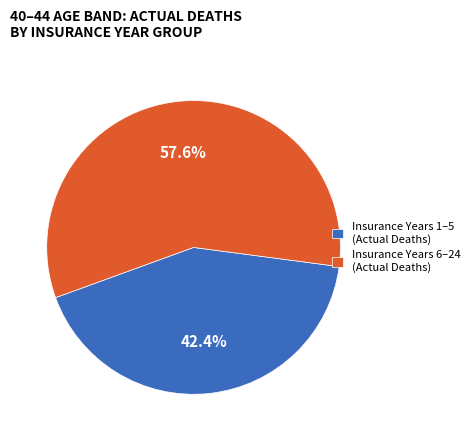

Which has a higher value, Insurance Years 1–5 (Actual Deaths) or Insurance Years 6–24 (Actual Deaths)?

Insurance Years 6–24 (Actual Deaths)